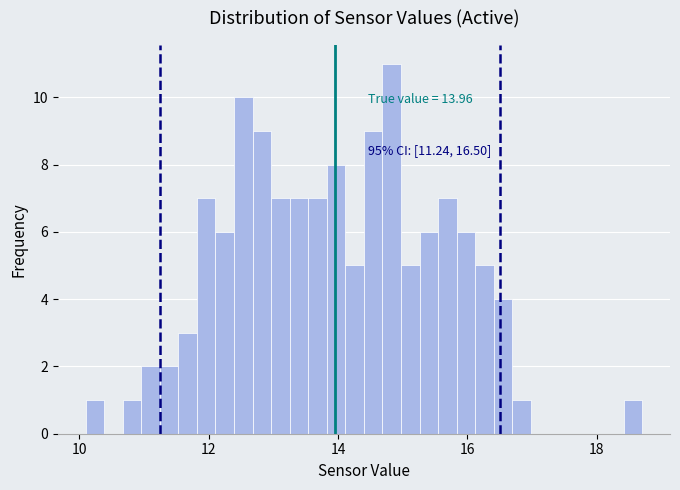

Around what value on the x-axis is the tallest bar? Give the approximate position of its centre, as read against the axis.

14.8